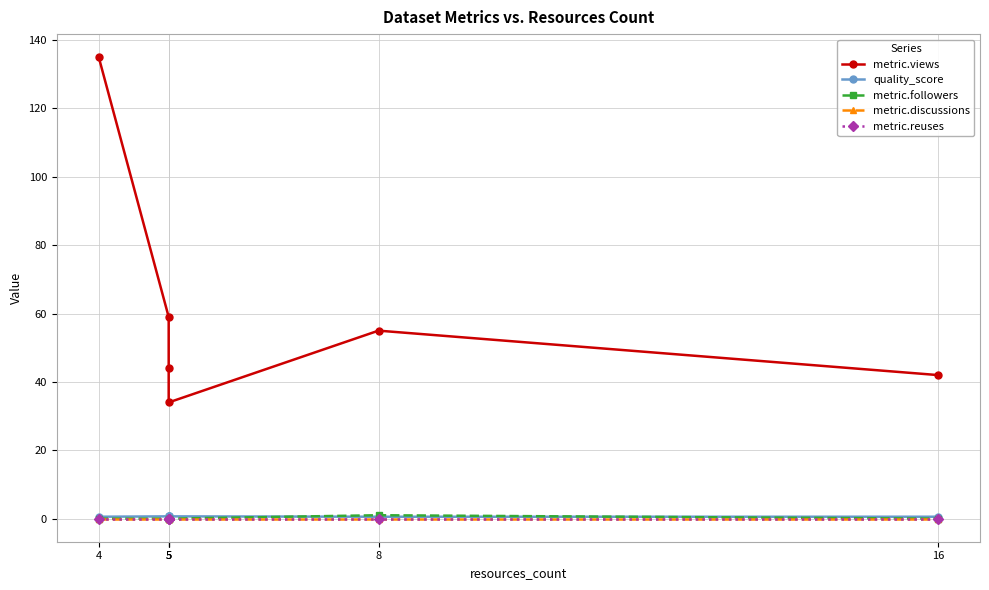

Where is metric.discussions nearest to the value 0?

4